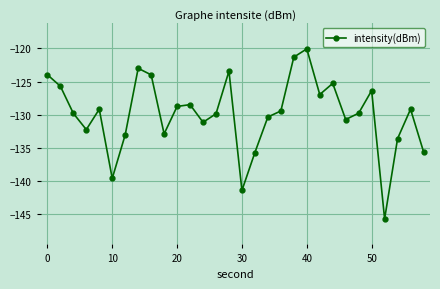

What is the difference between the second highest and second lowest values?

20.1